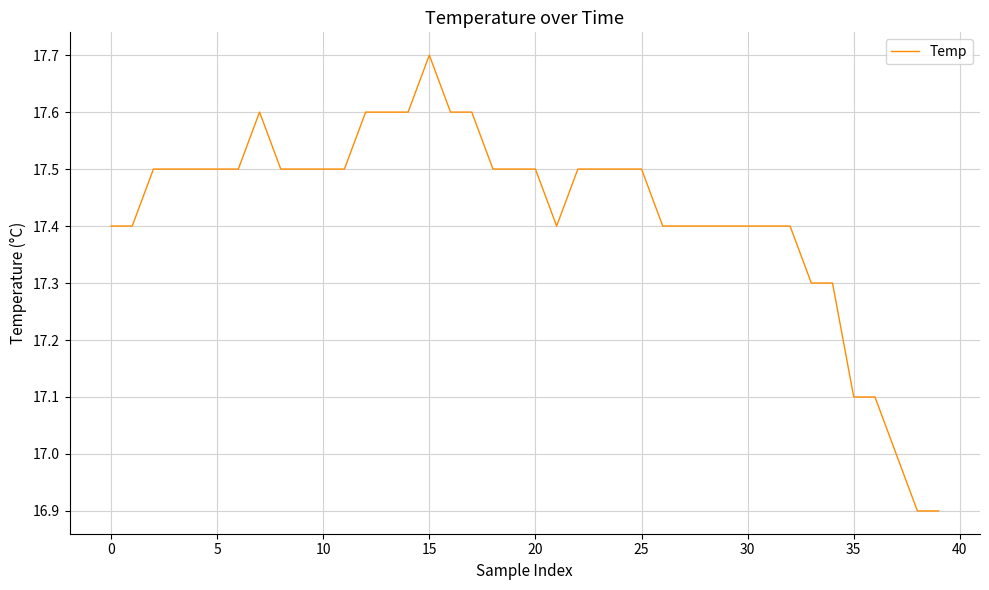

What is the greatest value displayed?

17.7